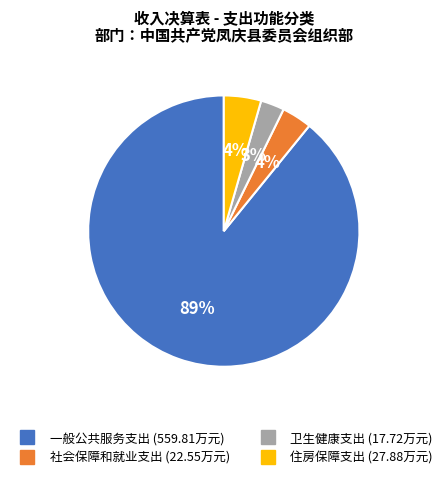

To the nearest percent, what is the difference between the largest and smallest slice percentages?

86%